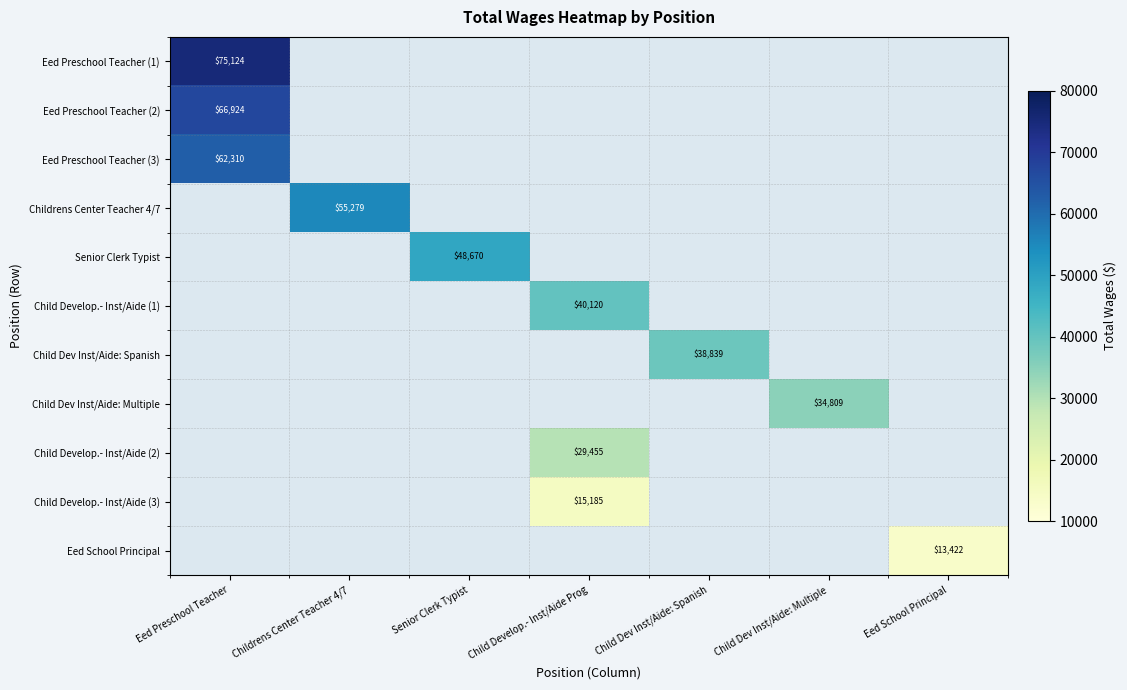

The value of Child Dev Inst/Aide: Multiple at Child Dev Inst/Aide: Multiple is 57862. True or false?

False